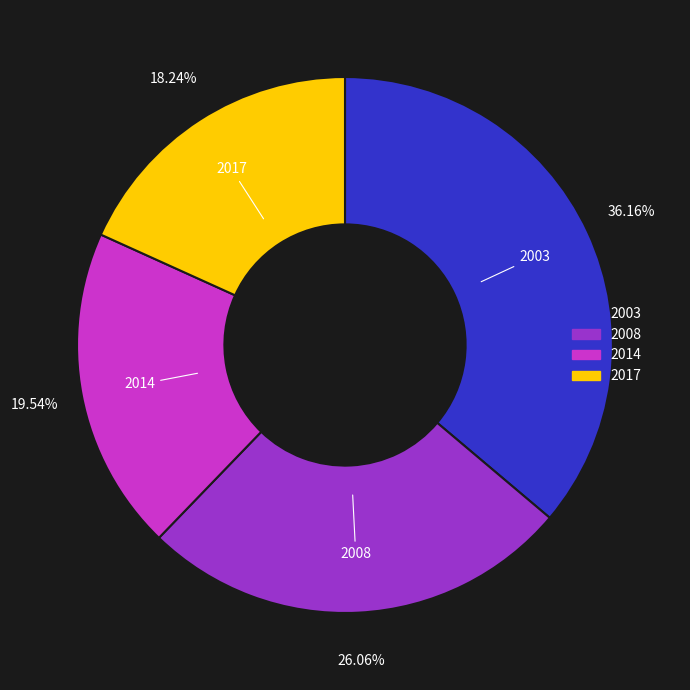

To the nearest percent, what percentage of the pie is 2008?

26%